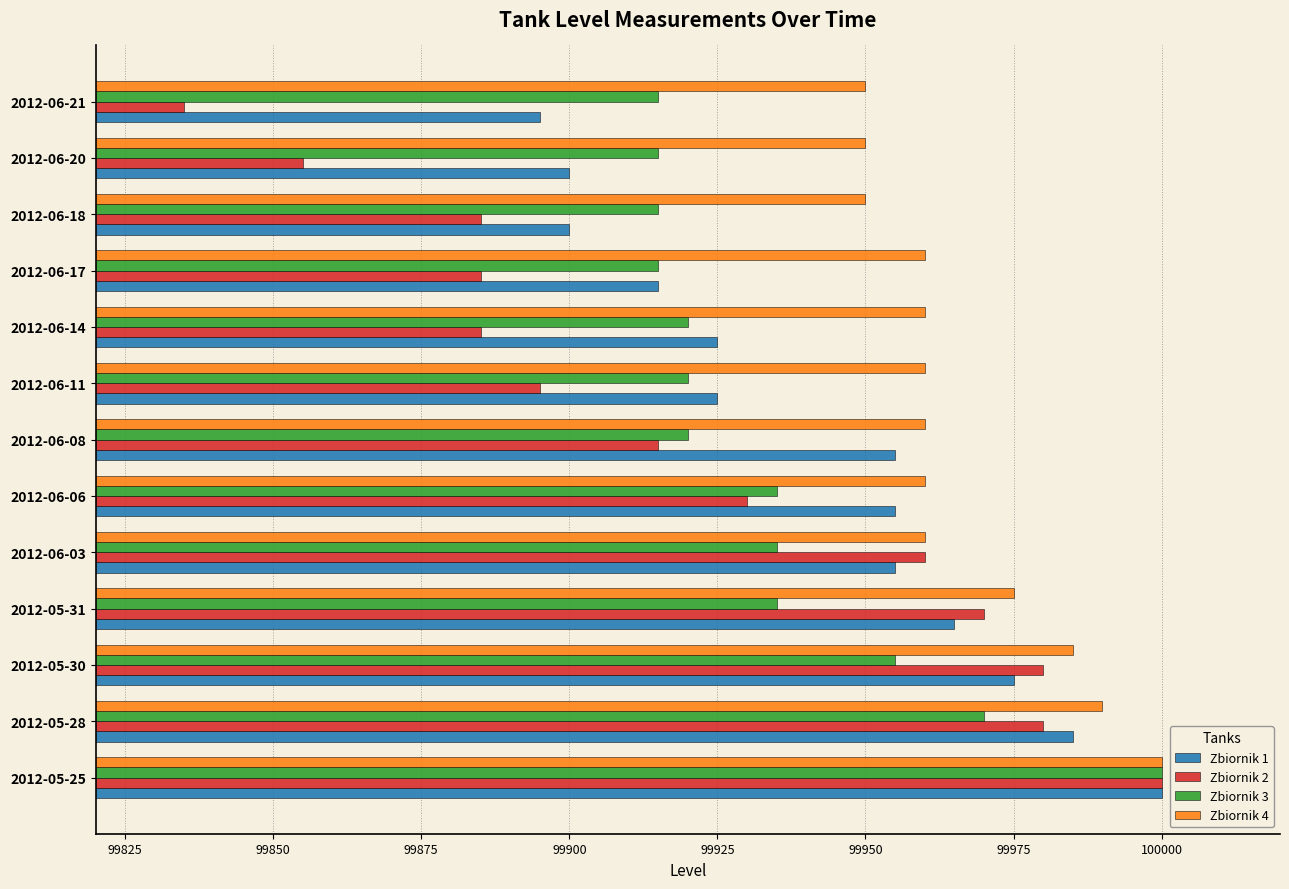

What is the average value of the Zbiornik 3 series?

99935